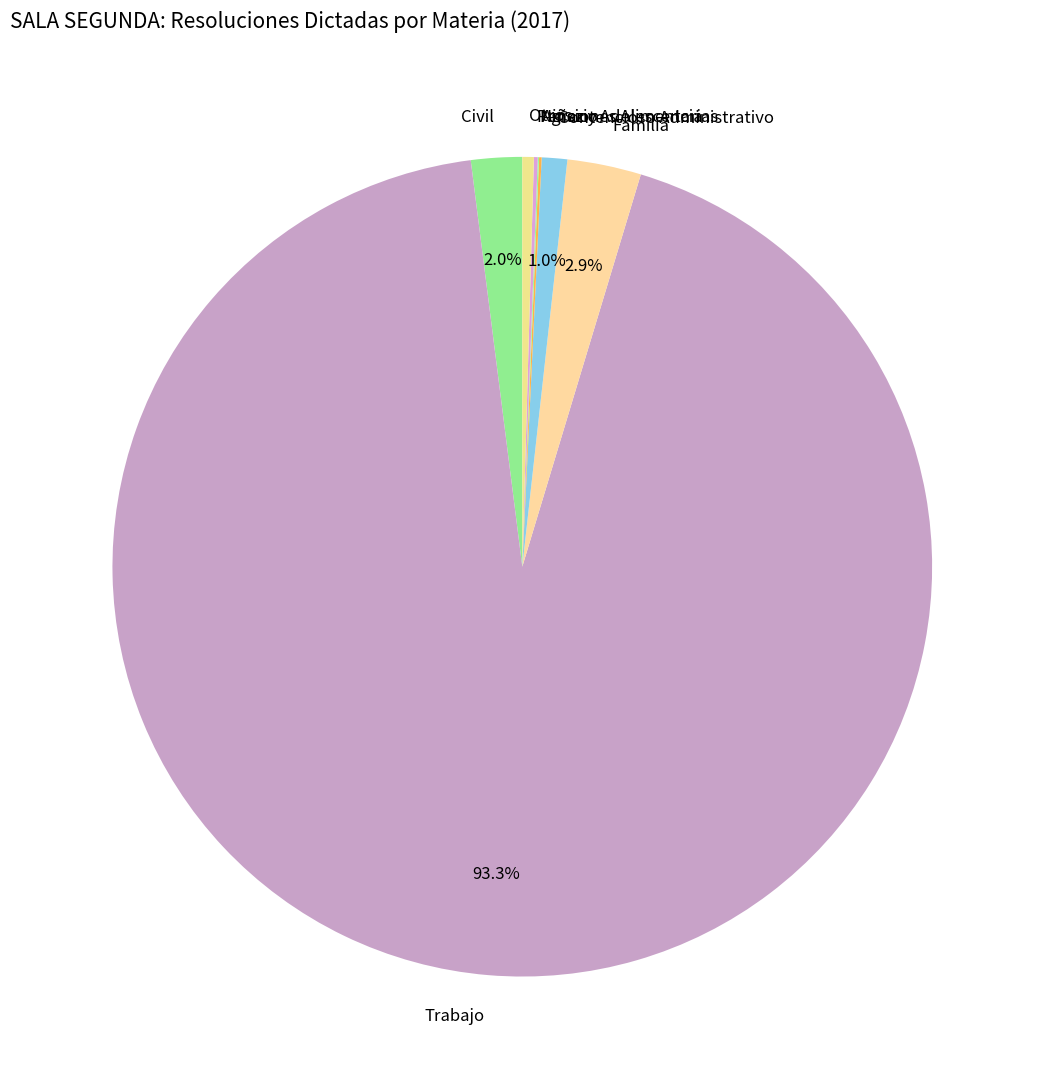

Between Familia and Trabajo, which is larger?

Trabajo